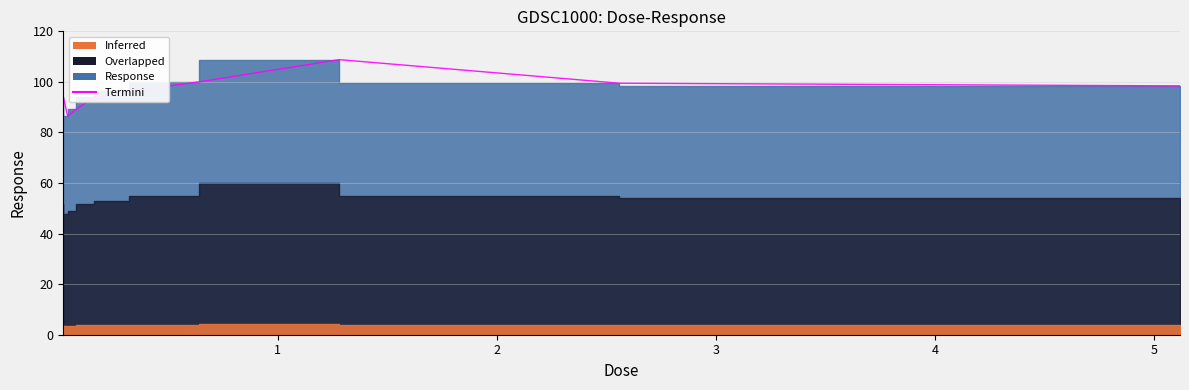

What is the difference between the second highest and second lowest values?

10.8